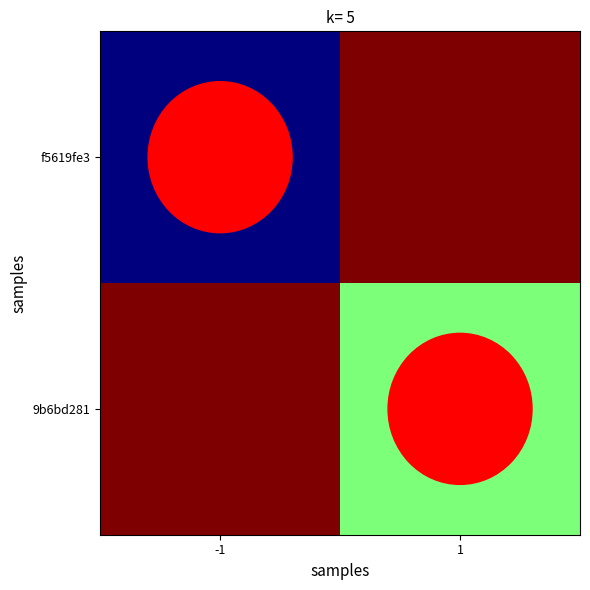

Reading left to right, transcribe all the data shown in this chart.

f5619fe3: -1=-1	1=1
9b6bd281: -1=1	1=0